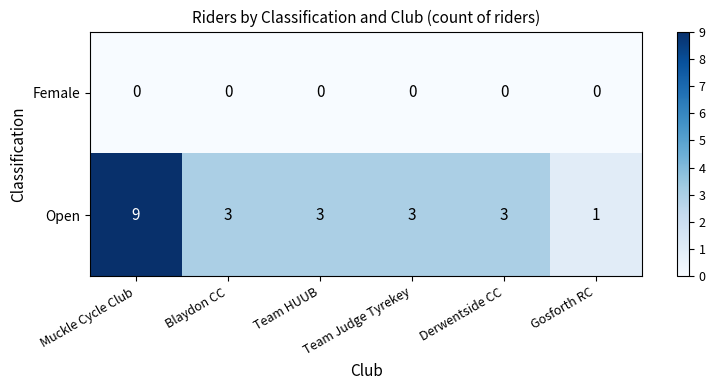

Read the Open value at Team HUUB.

3